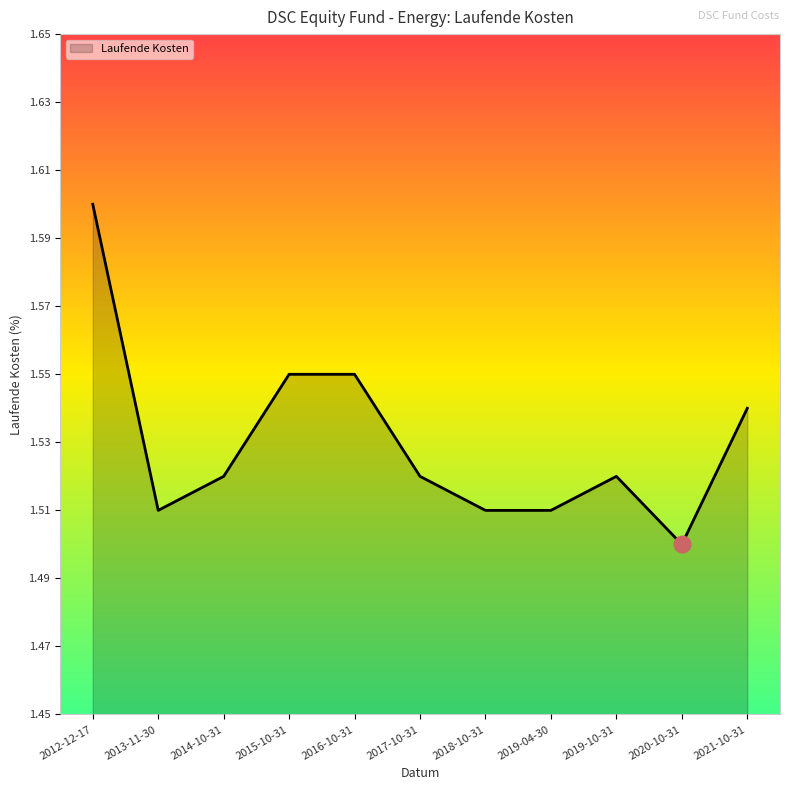

True or false: the data shows 2.2 at 2013-11-30.

False